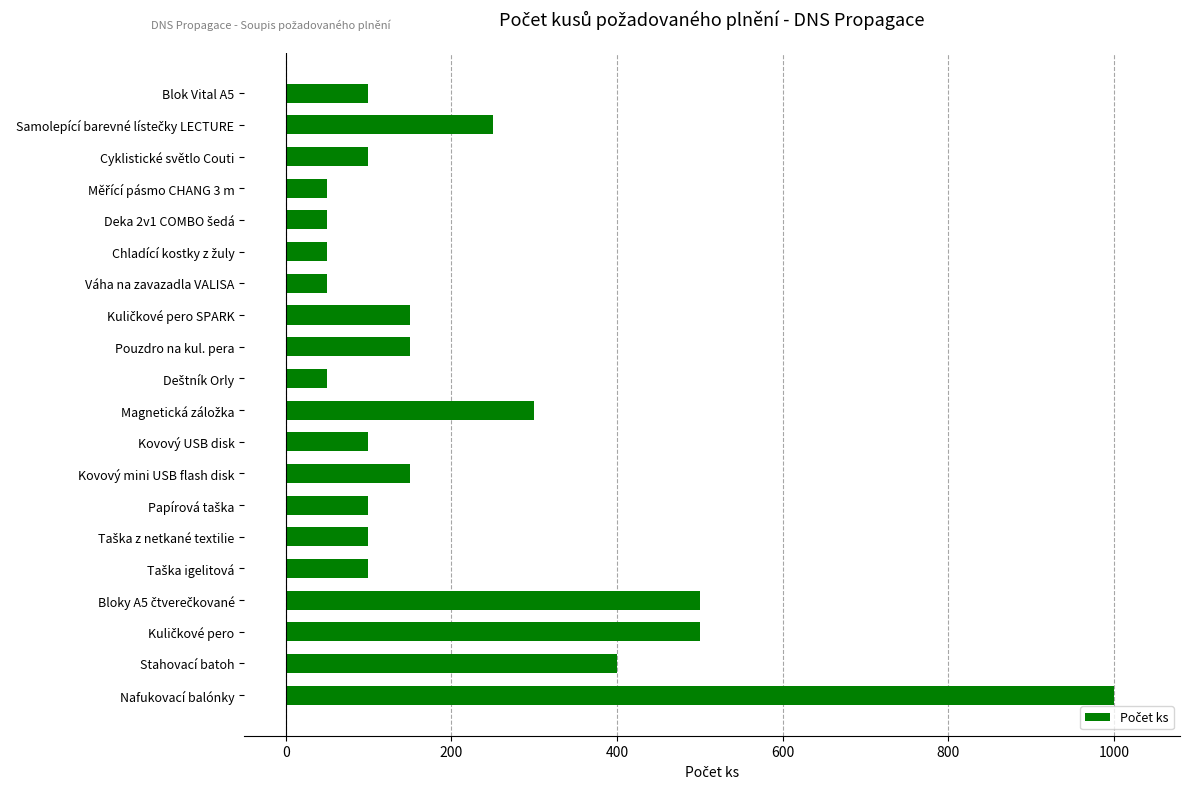

At which category does the chart reach its peak across all series?

Nafukovací balónky